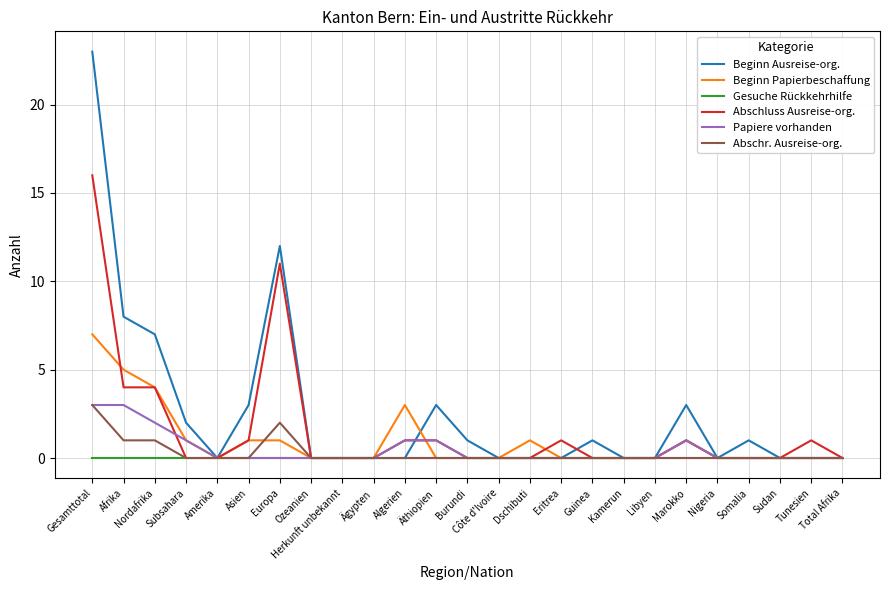

Between Ozeanien and Guinea, which series saw the biggest shift?

Beginn Ausreise-org.